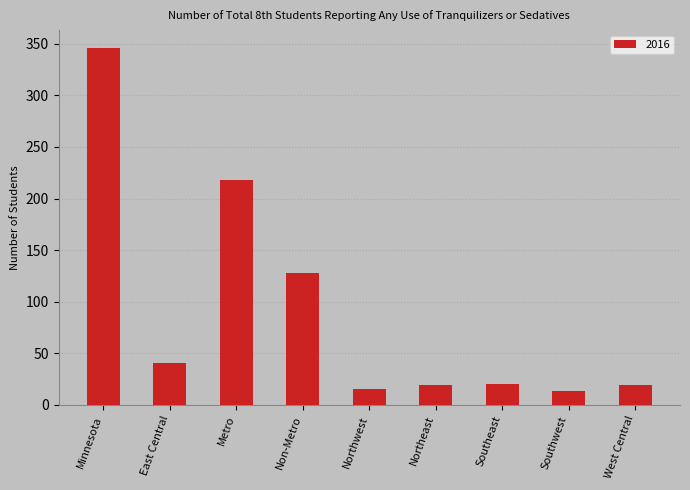

What position from the right is Minnesota?

9